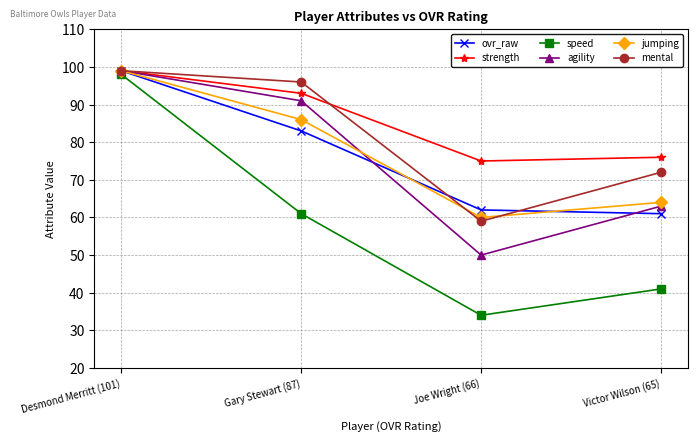

What is the value of the ovr_raw point at the 1st from the left?

99